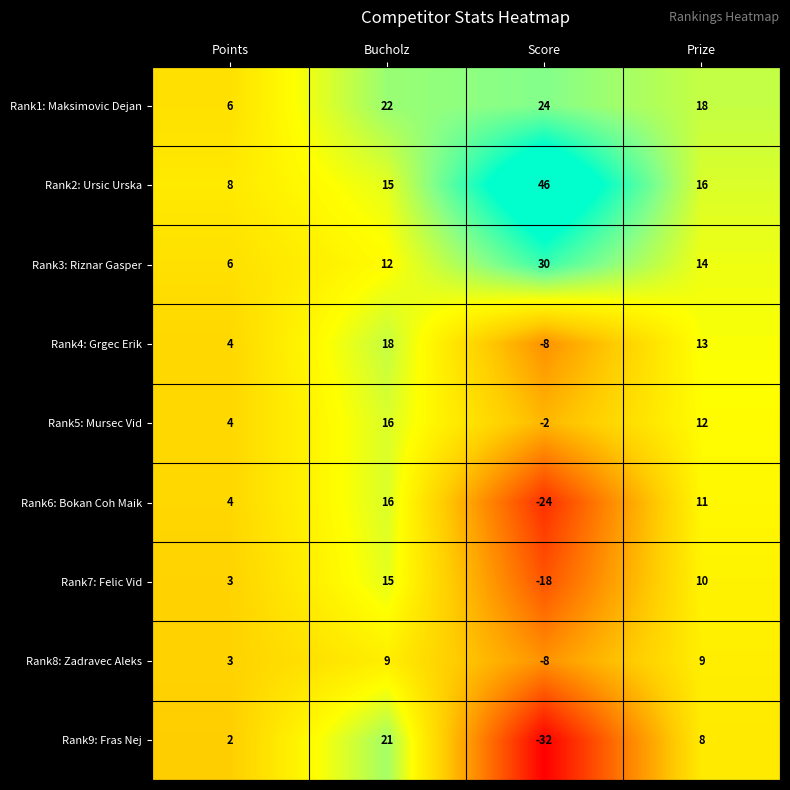

List the labels in order of Rank7: Felic Vid value, largest first.

Bucholz, Prize, Points, Score